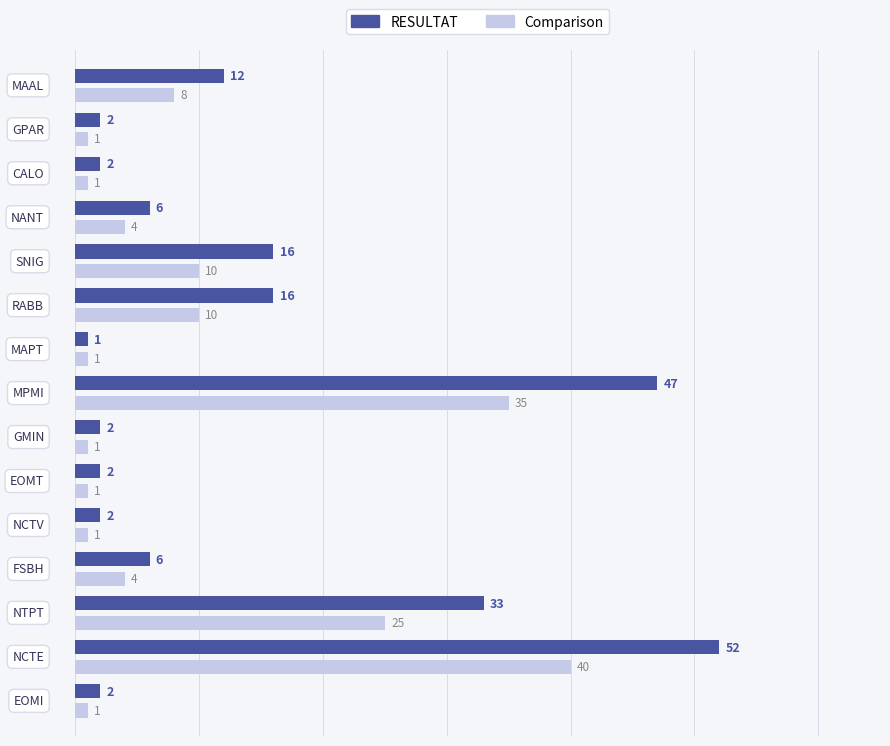

What is the maximum value for RESULTAT?

52